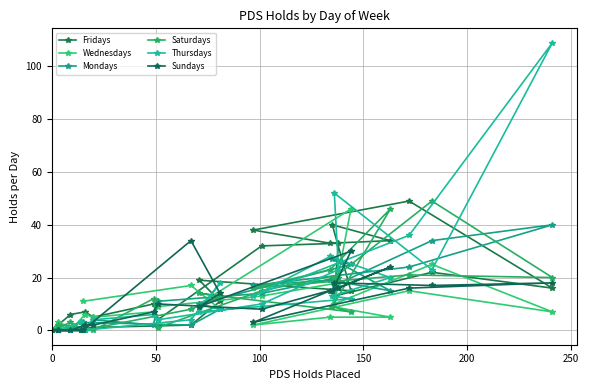

True or false: Mondays has more than 0 points higher than both neighbors.

True